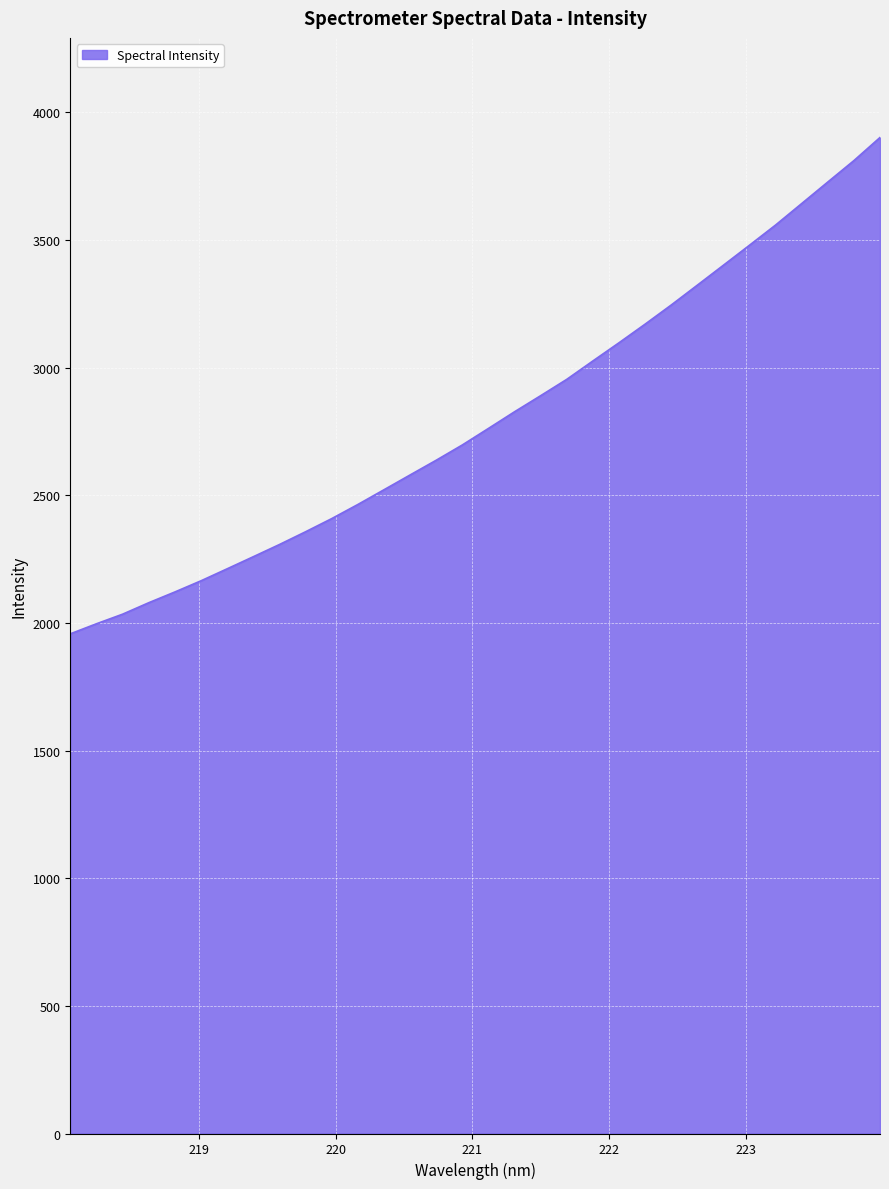

How many lines are shown in the chart?

1